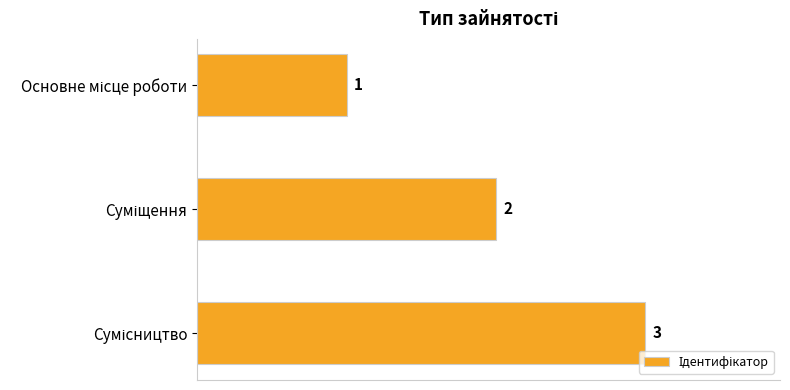

Count the values in the range 1 to 3.

3